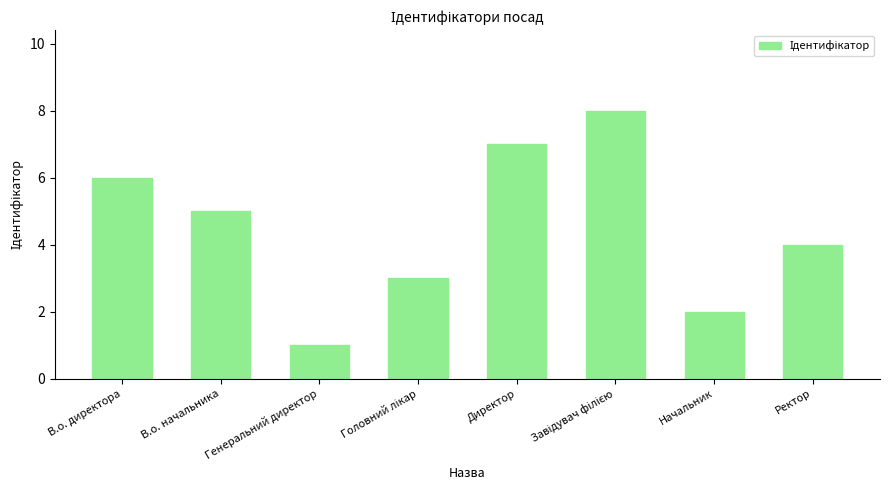

What is the sum of all values?

36